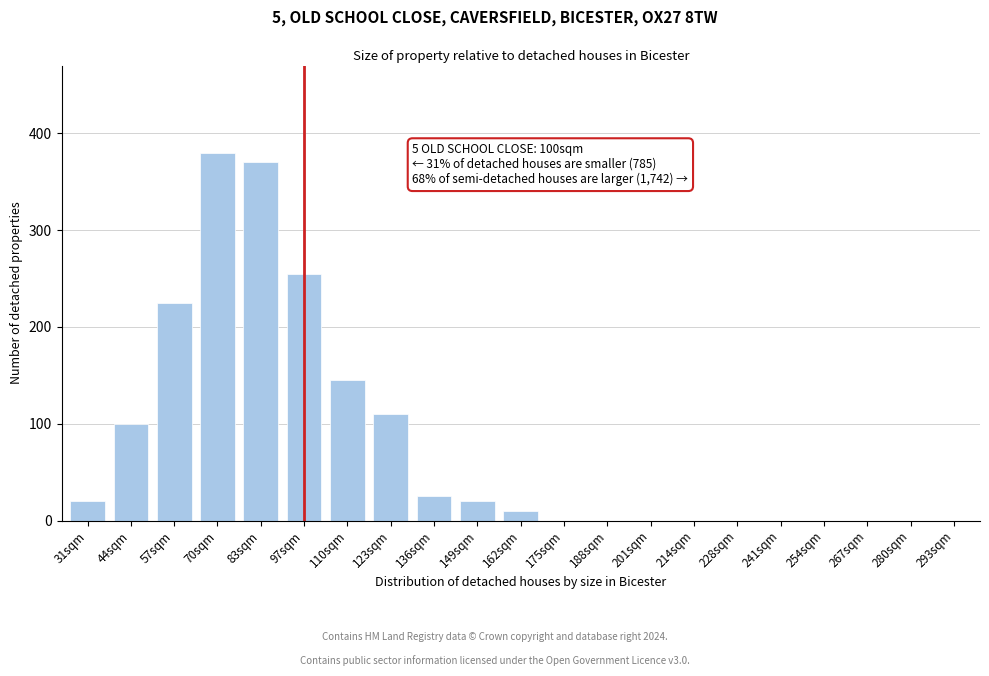

Reading right to left, what are all the values shown in this chart?

293sqm=0	280sqm=0	267sqm=0	254sqm=0	241sqm=0	228sqm=0	214sqm=0	201sqm=0	188sqm=0	175sqm=0	162sqm=10	149sqm=20	136sqm=25	123sqm=110	110sqm=145	97sqm=255	83sqm=370	70sqm=380	57sqm=225	44sqm=100	31sqm=20